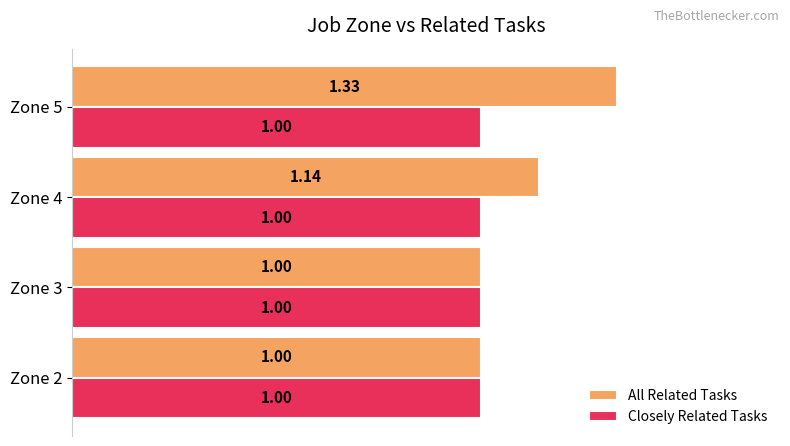

What is the sum of all All Related Tasks values?

4.5